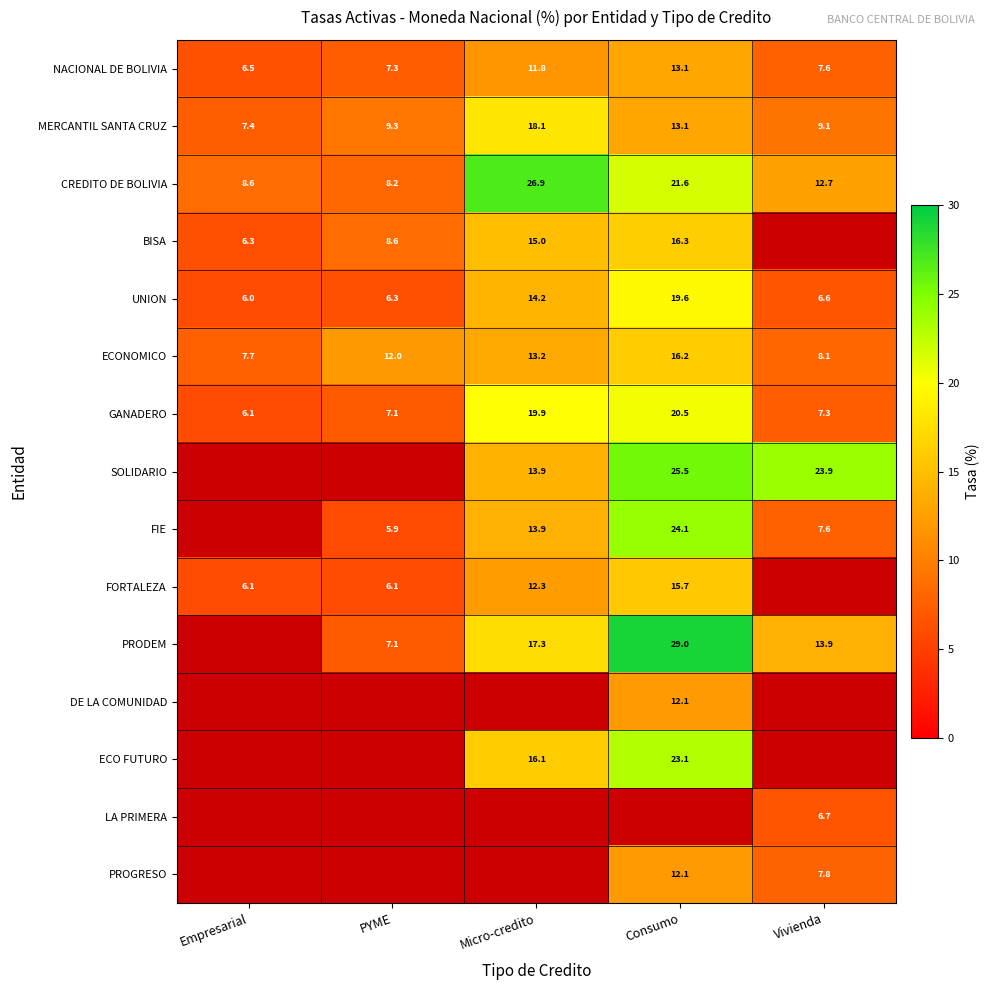

How many values in the MERCANTIL SANTA CRUZ series are below 9?

1